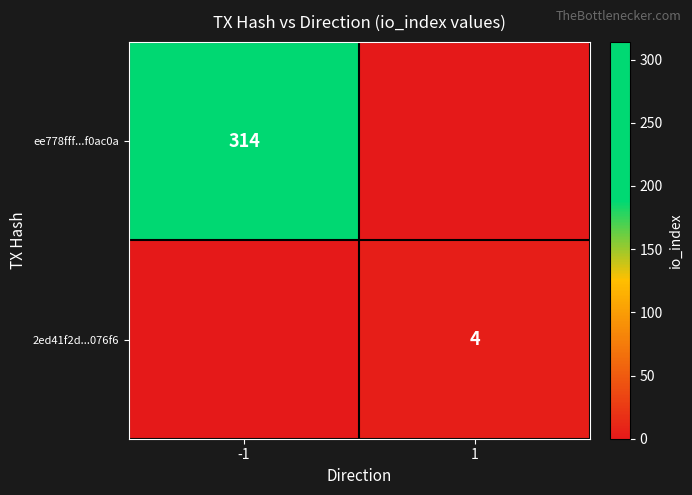

The value of ee778fff...f0ac0a at -1 is 314. True or false?

True